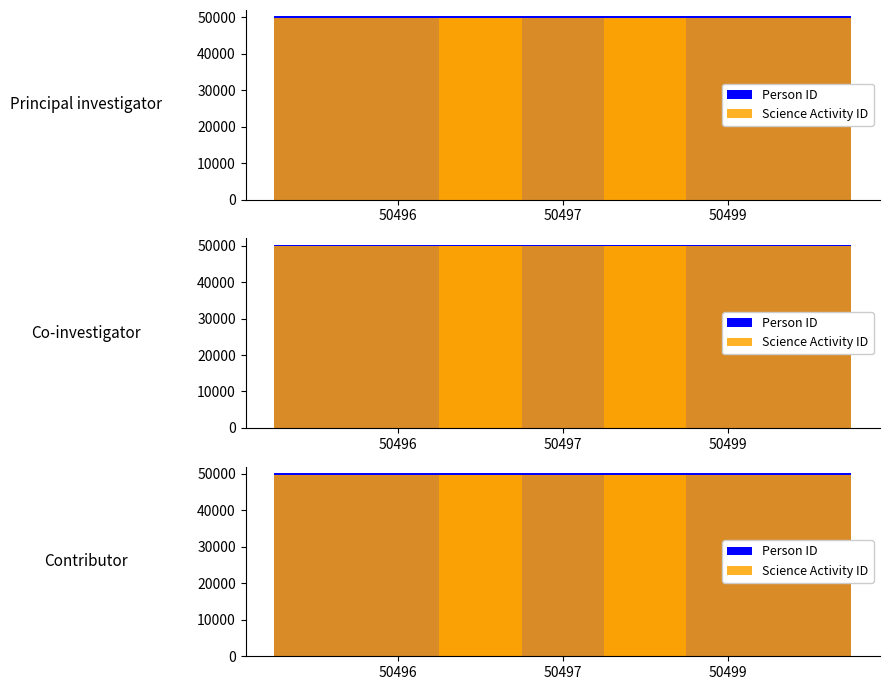

What is the maximum value for Science Activity ID?

49798